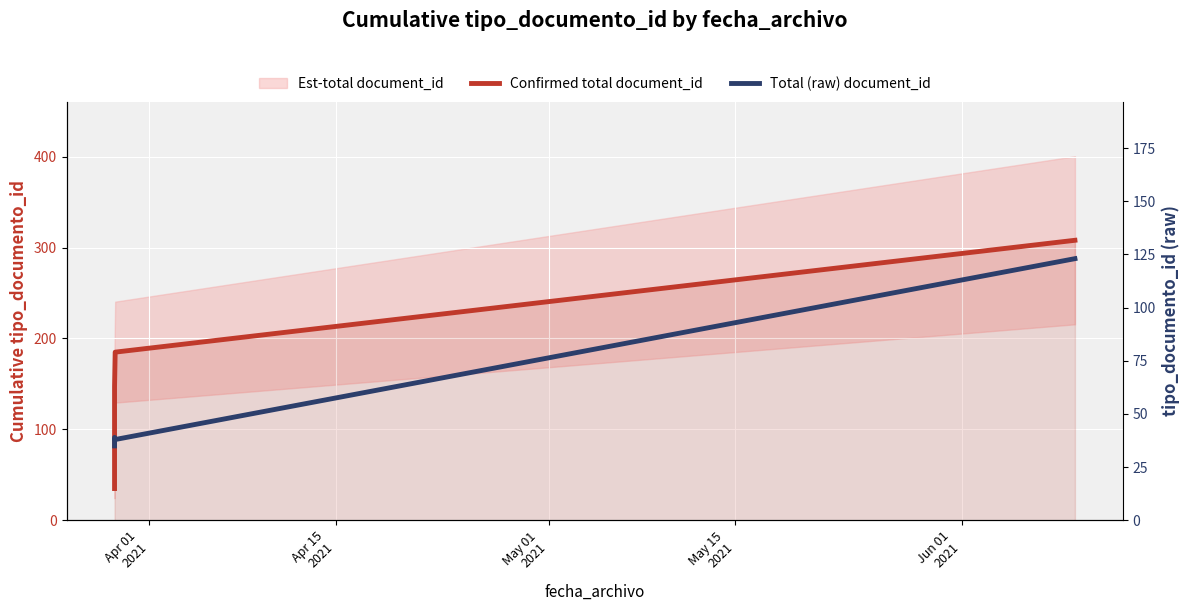

Rank the series at May 01
2021 from highest to lowest value.

Confirmed total document_id, Total (raw) document_id